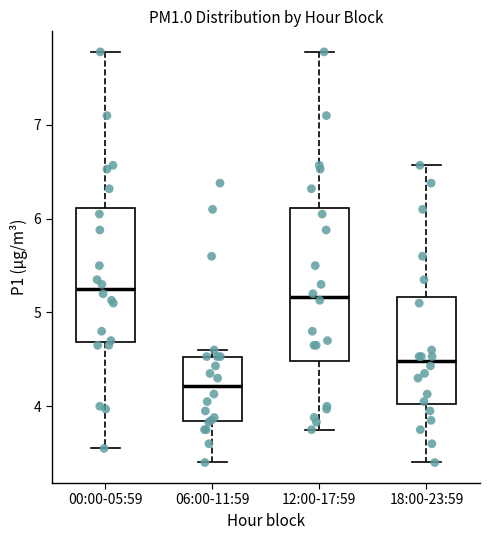

Reading left to right, read every box against the y-axis: the position of its median line, the range the box covers, and the ends of its whiskers. The values are not printed on the chart, so give them approximately, as read against the axis.

00:00-05:59: median 5.3, box 4.7 to 6.1, whiskers 3.6 to 7.8
06:00-11:59: median 4.2, box 3.8 to 4.5, whiskers 3.4 to 4.6
12:00-17:59: median 5.2, box 4.5 to 6.1, whiskers 3.8 to 7.8
18:00-23:59: median 4.5, box 4.0 to 5.2, whiskers 3.4 to 6.6